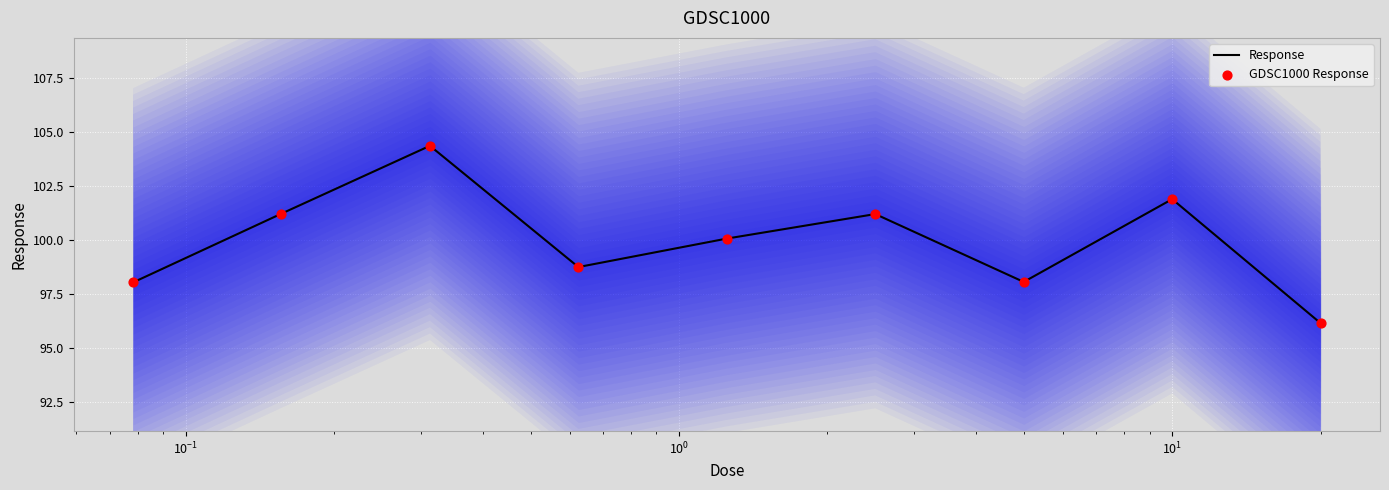

What is the total value across all series at $\mathdefault{10^{-1}}$?

208.7